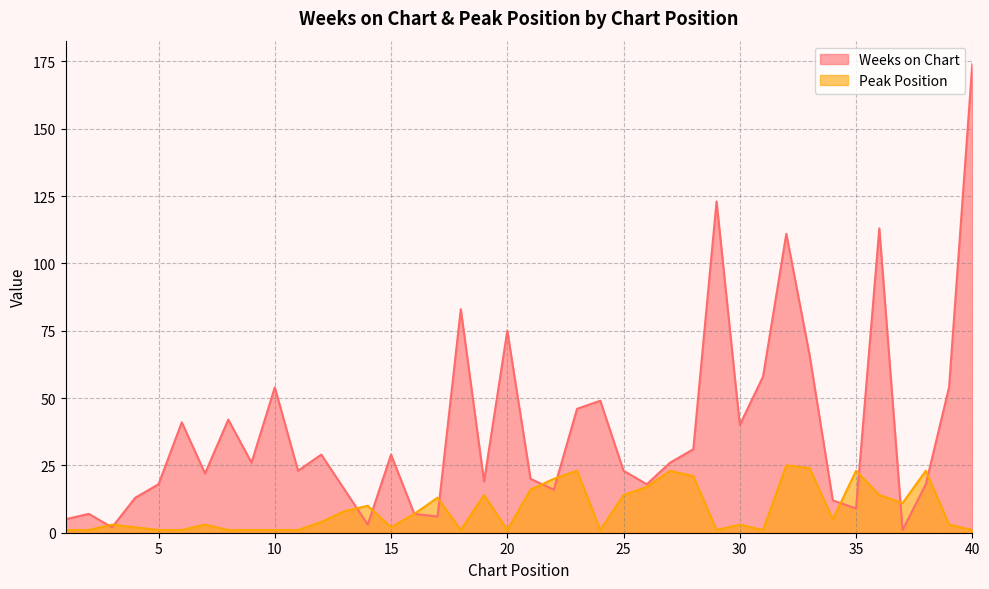

How many interior local valleys does the Peak Position series have?

8